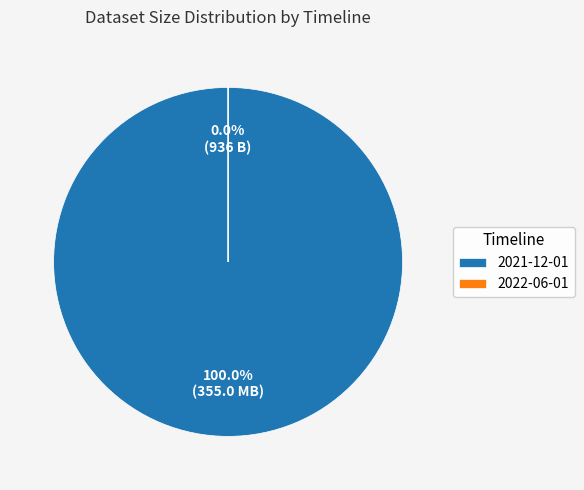

Which has a higher value, 2021-12-01 or 2022-06-01?

2021-12-01